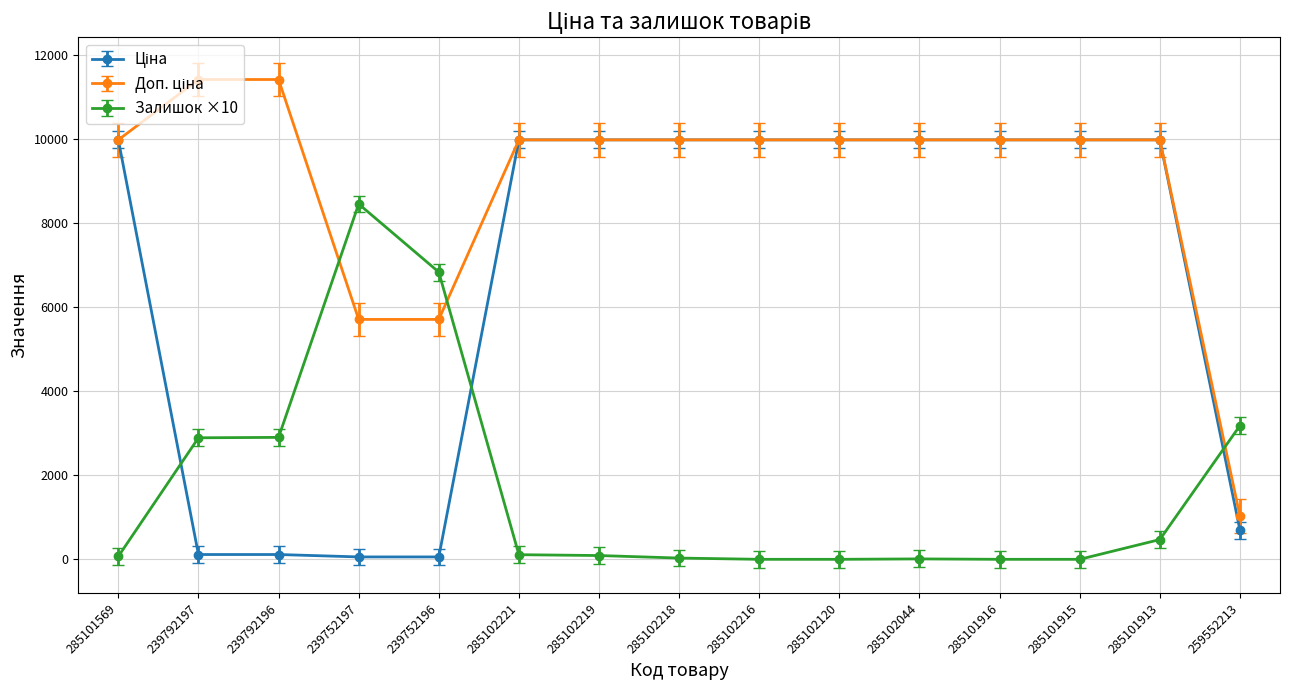

At how many categories does at least one series exceed 7454?

13